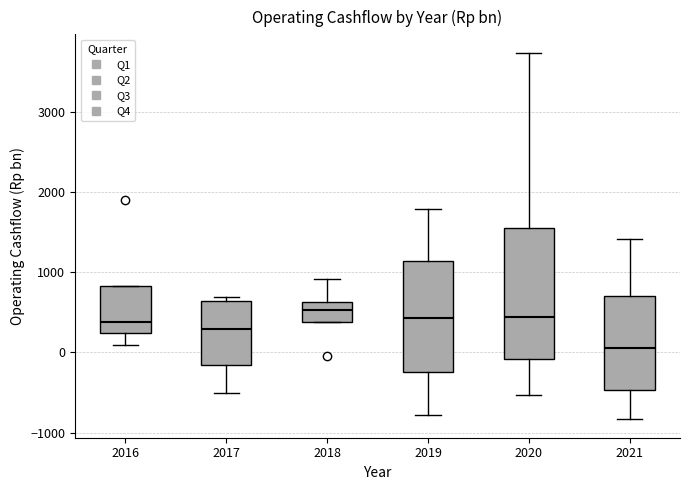

Which box is the tallest, from its lower edge to its upper edge?

2020